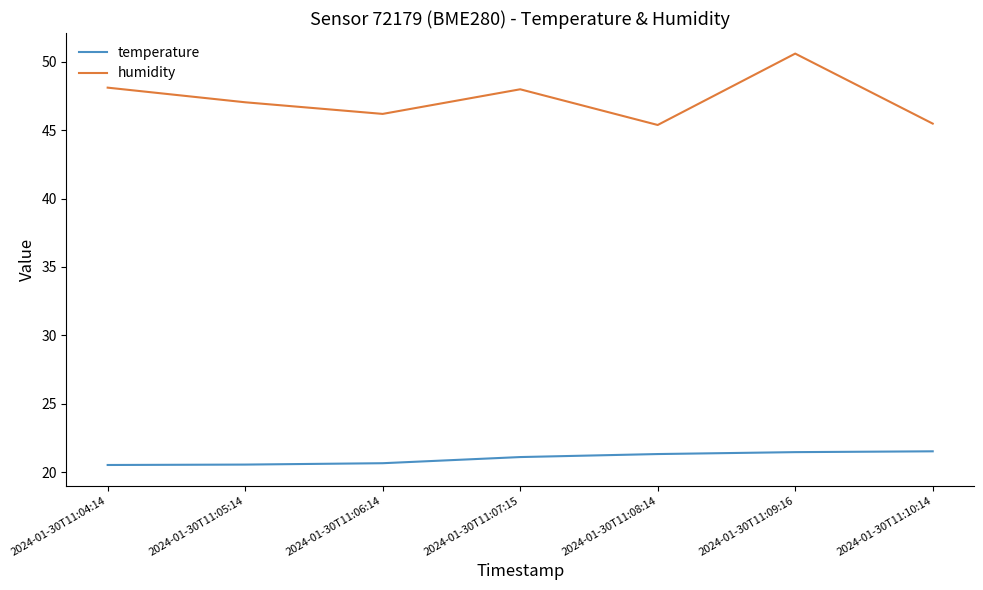

Is this an area chart (filled region under the line)?

No